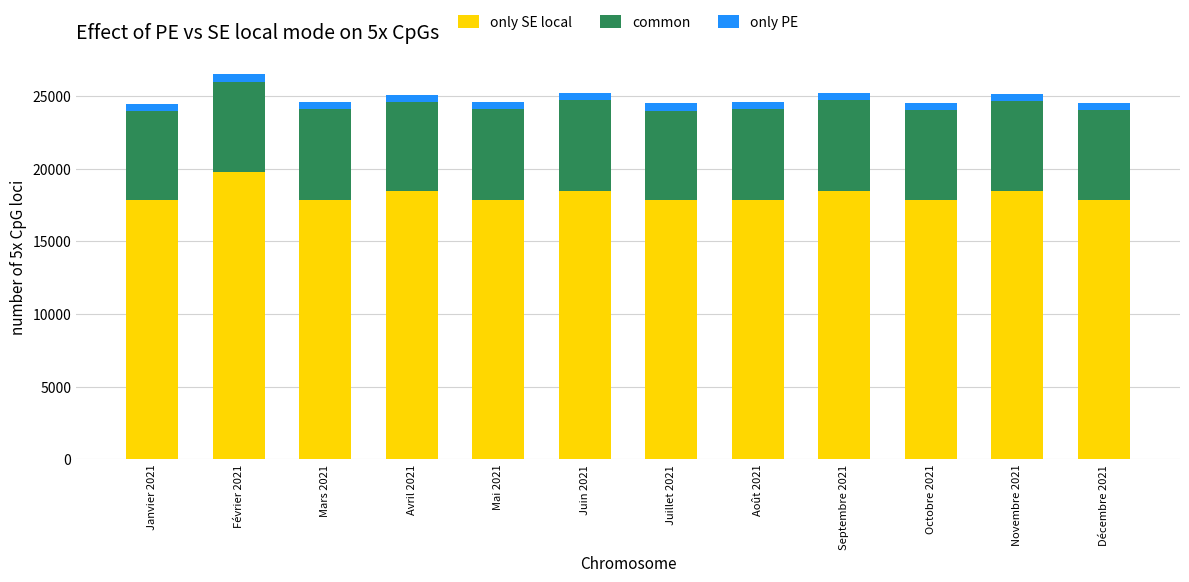

What is the lowest value of the only SE local series?

17871.0